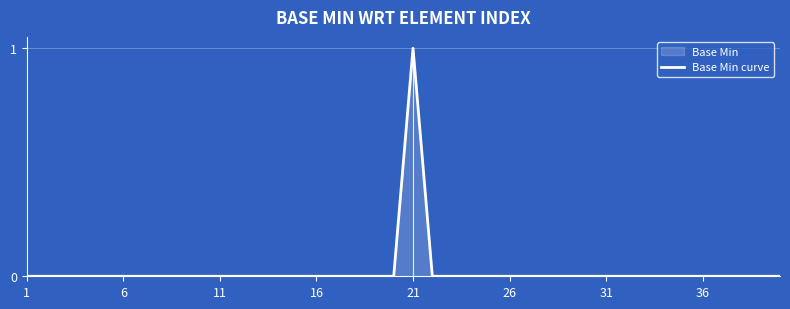

What is the difference between the maximum and minimum values?

1